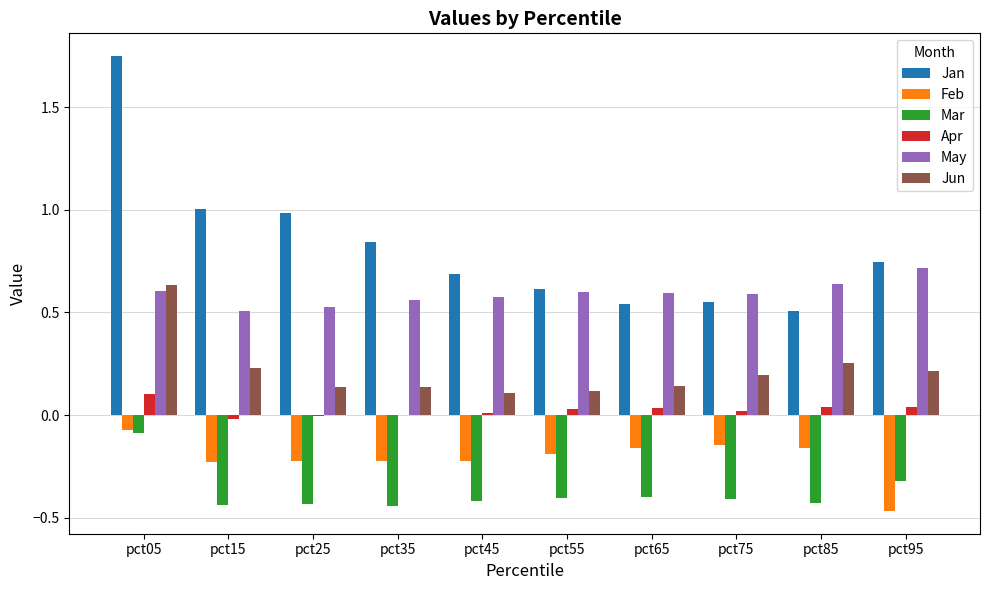

Is it true that Jan equals 1.4 at pct15?

False